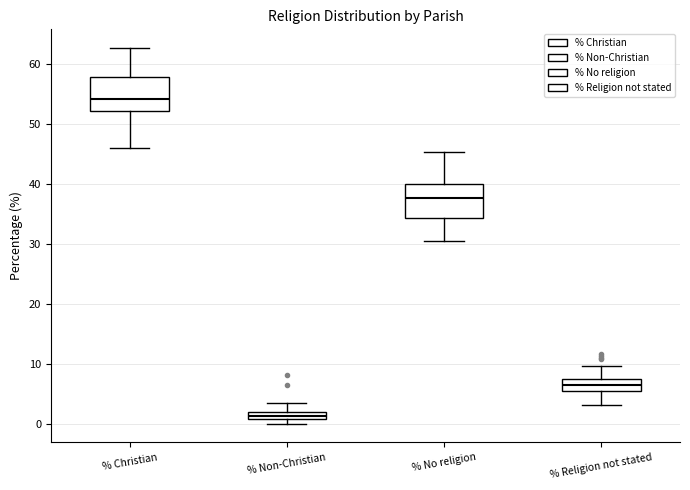

Which box's median line is the highest?

% Christian